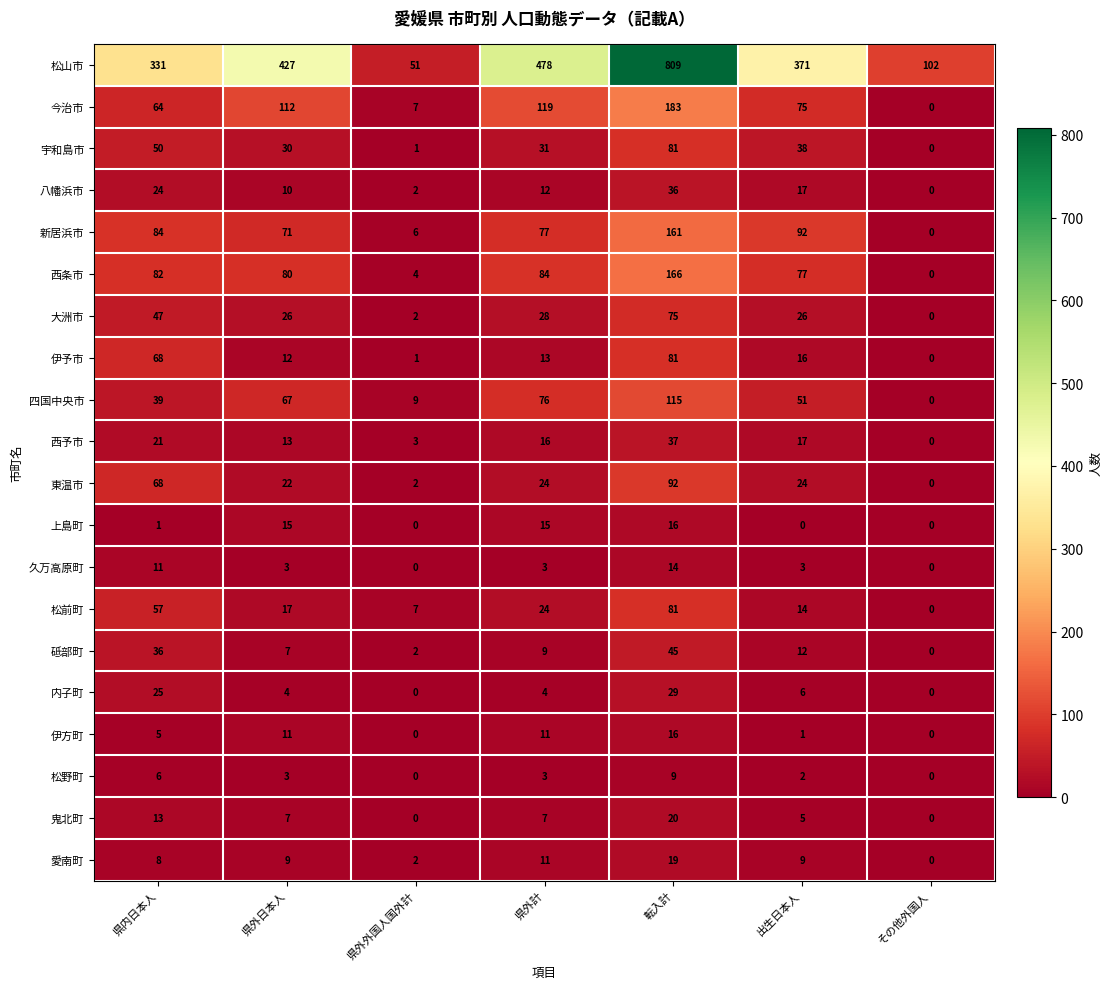

How many data points does each series have?

7